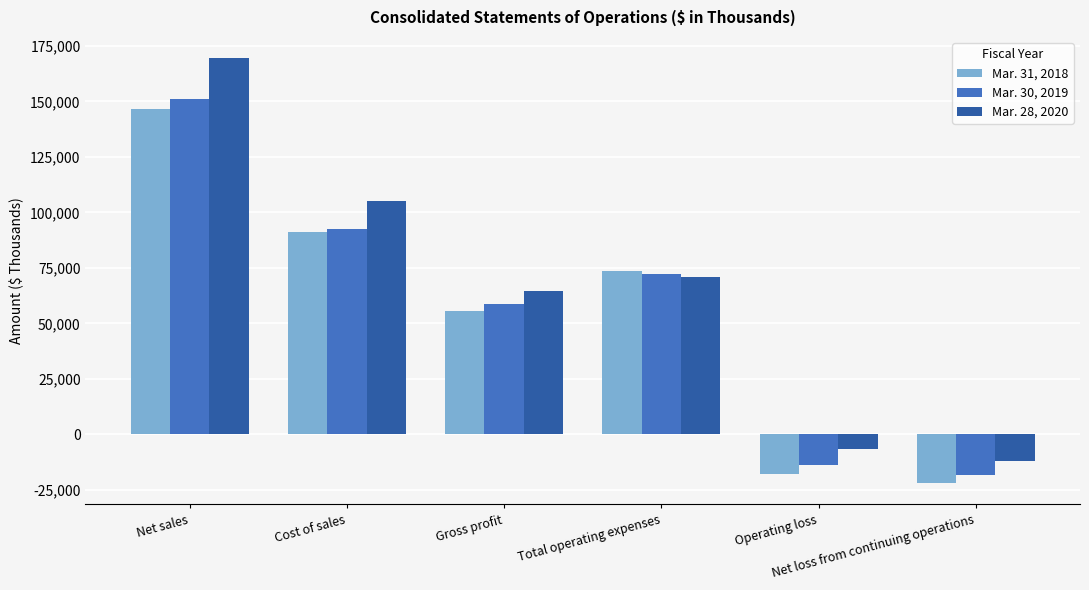

At which label does Mar. 28, 2020 reach its peak?

Net sales